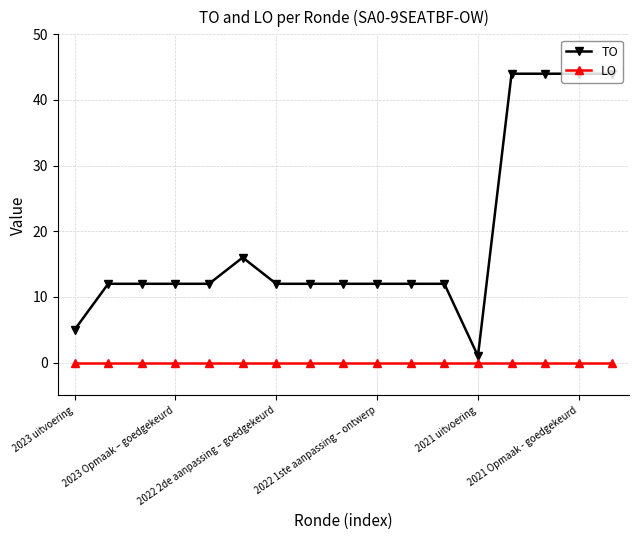

Which series has the widest spread of values?

TO